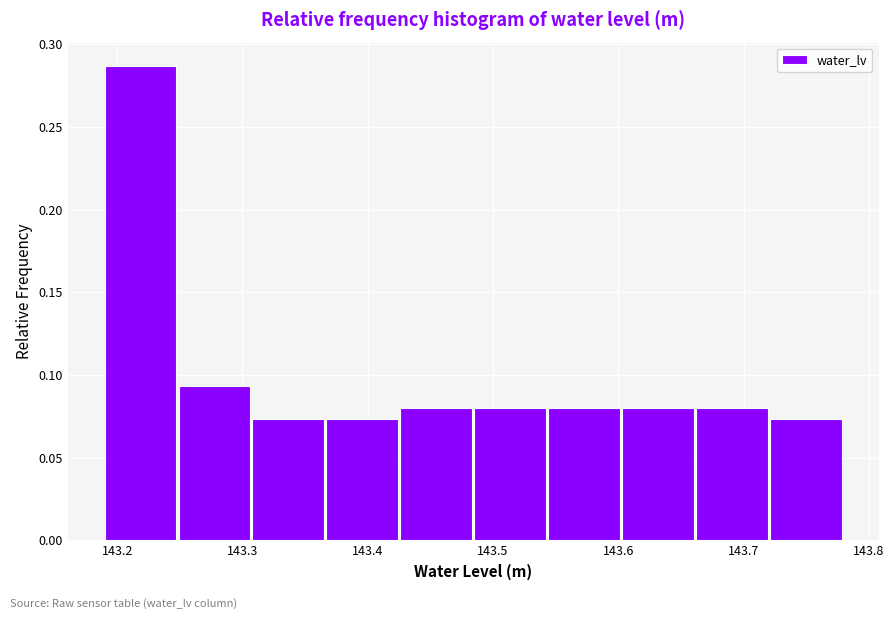

Which range on the x-axis has the tallest bar?

143.190 to 143.249